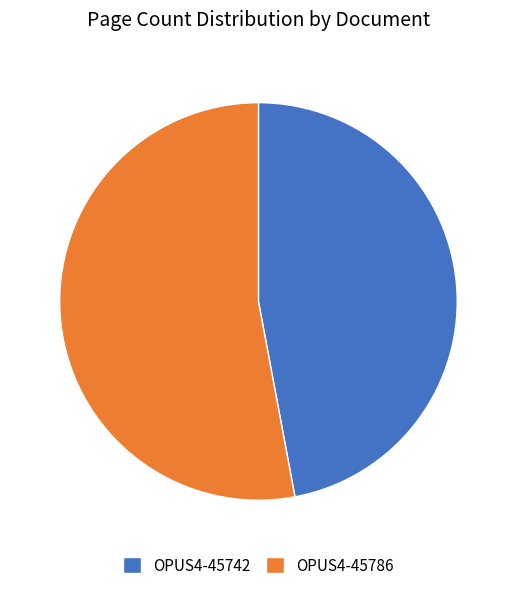

What is the majority slice?

OPUS4-45786